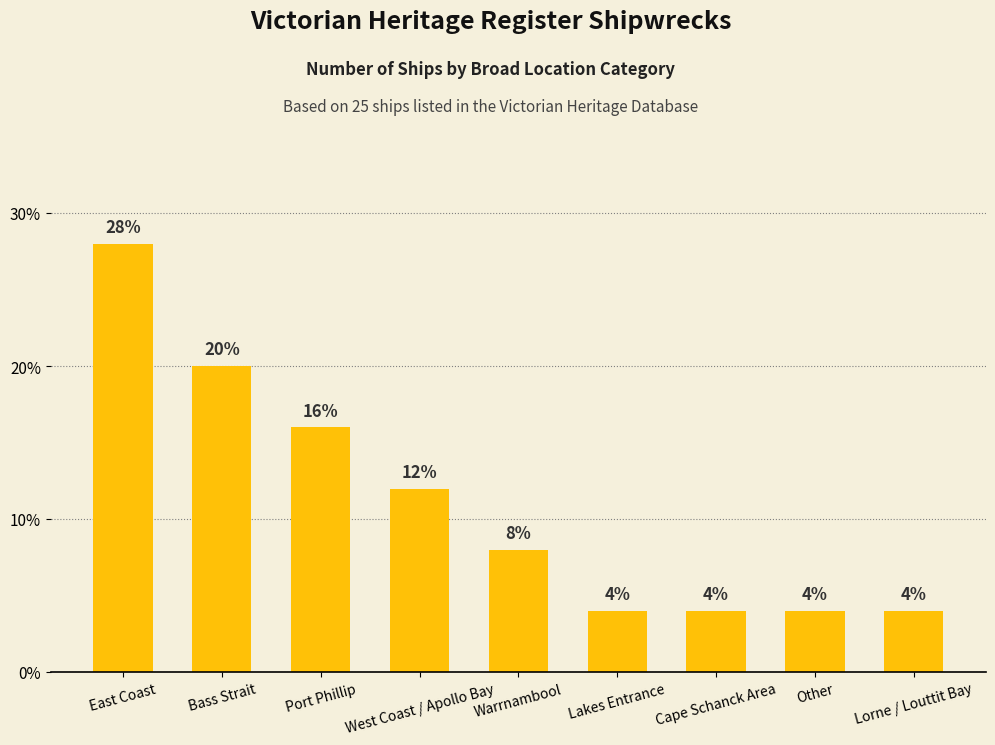

What is the smallest value displayed?

4.0